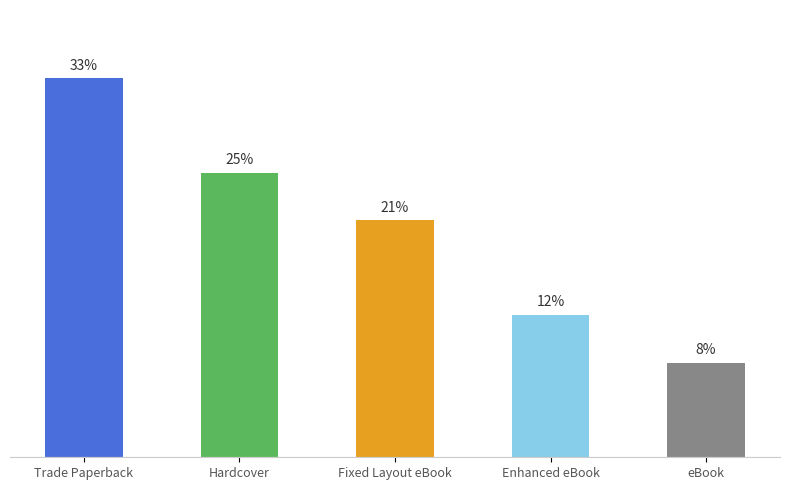

Are the bars horizontal?

No